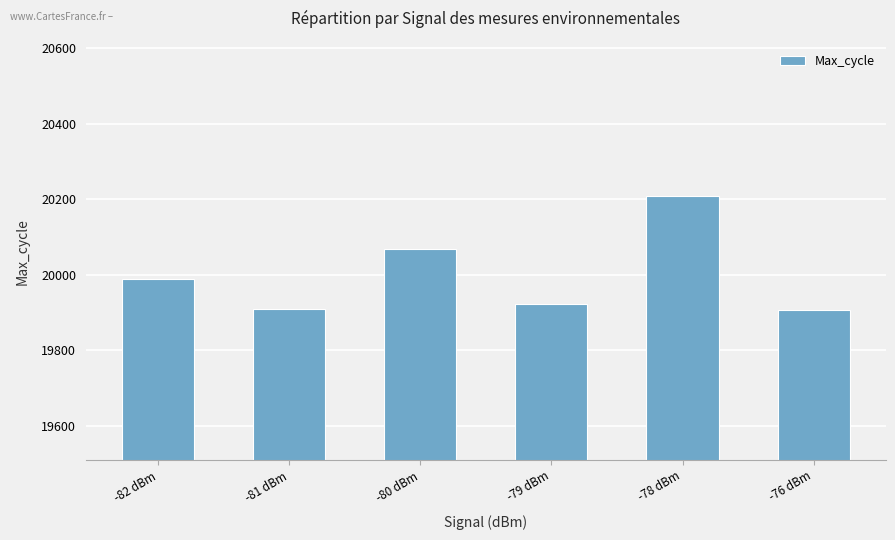

What is the change in value from -81 dBm to -76 dBm?

-3